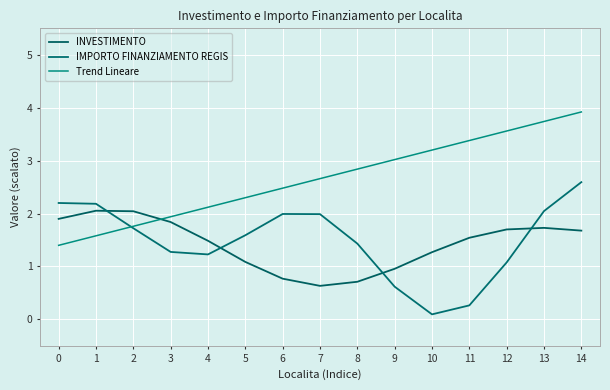

Reading left to right, transcribe all the data shown in this chart.

INVESTIMENTO: 1.9	2.1	2.0	1.8	1.5	1.1	0.8	0.6	0.7	1.0	1.3	1.5	1.7	1.7	1.7
IMPORTO FINANZIAMENTO REGIS: 2.2	2.2	1.7	1.3	1.2	1.6	2.0	2.0	1.4	0.6	0.1	0.3	1.1	2.0	2.6
Trend Lineare: 1.4	1.6	1.8	1.9	2.1	2.3	2.5	2.7	2.8	3.0	3.2	3.4	3.6	3.7	3.9